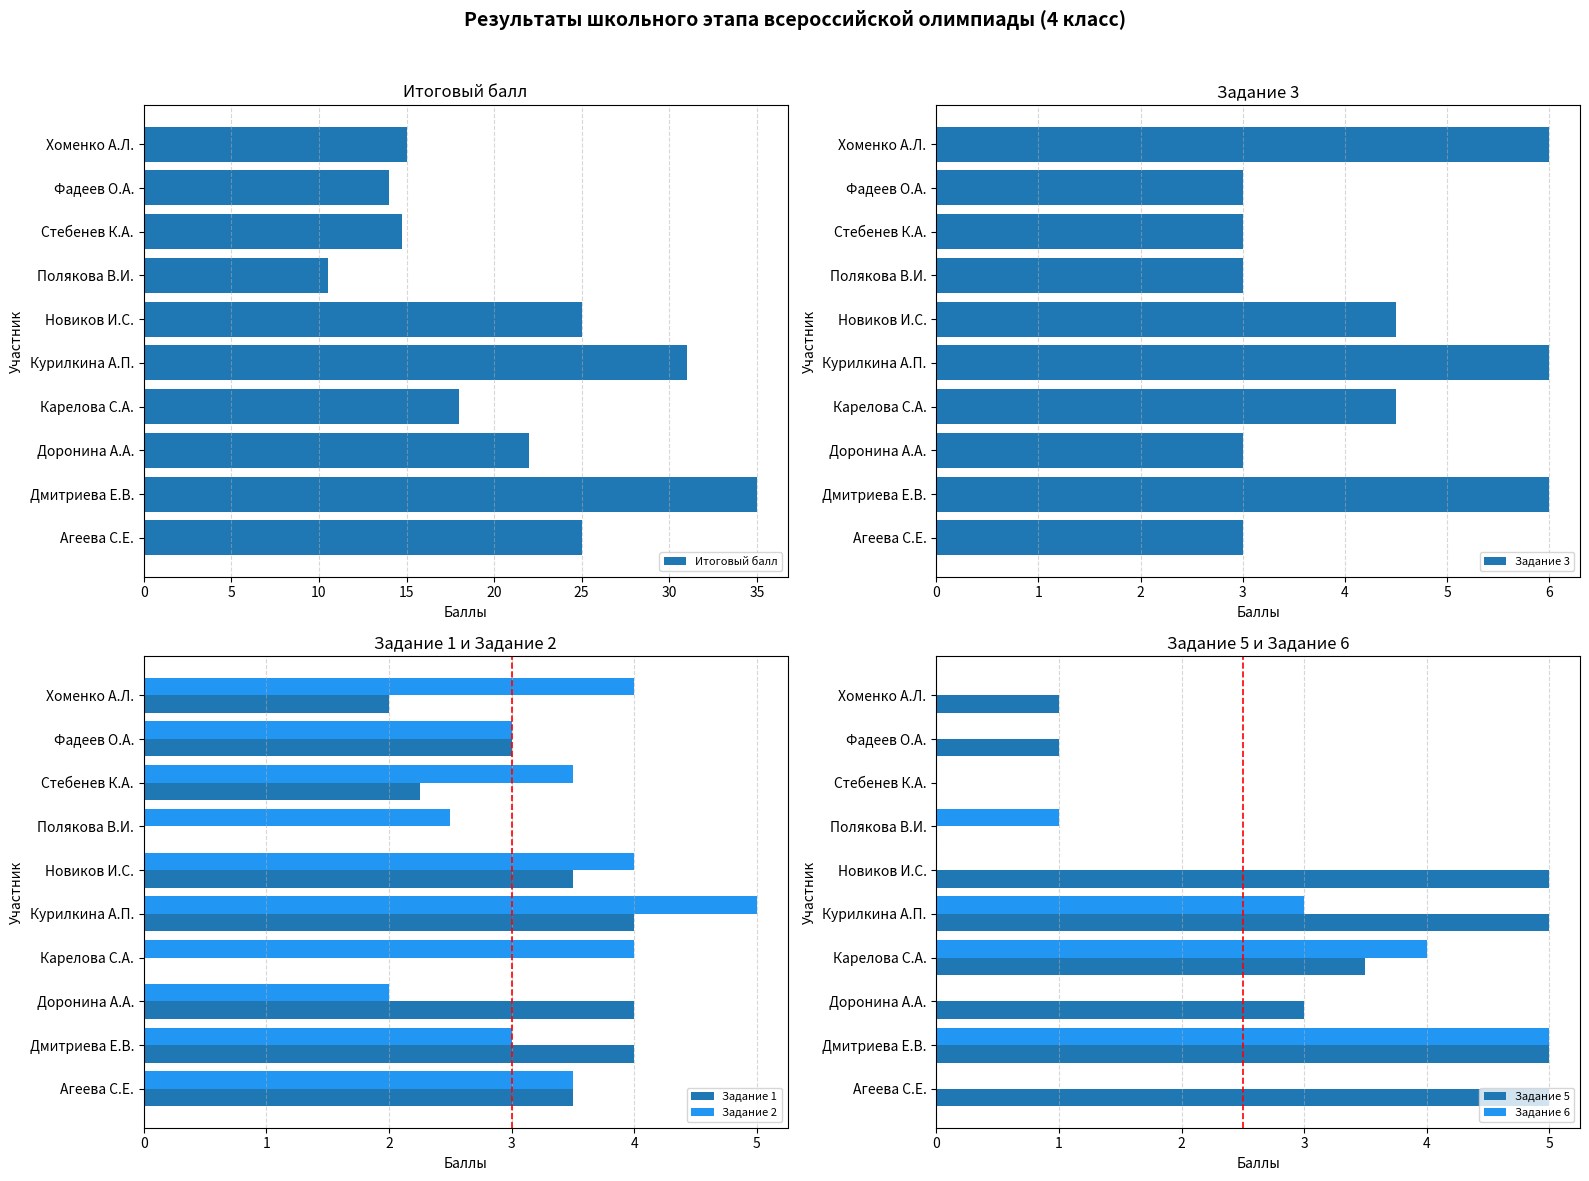

The value of Задание 2 at Агеева С.Е. is 3.5. True or false?

True